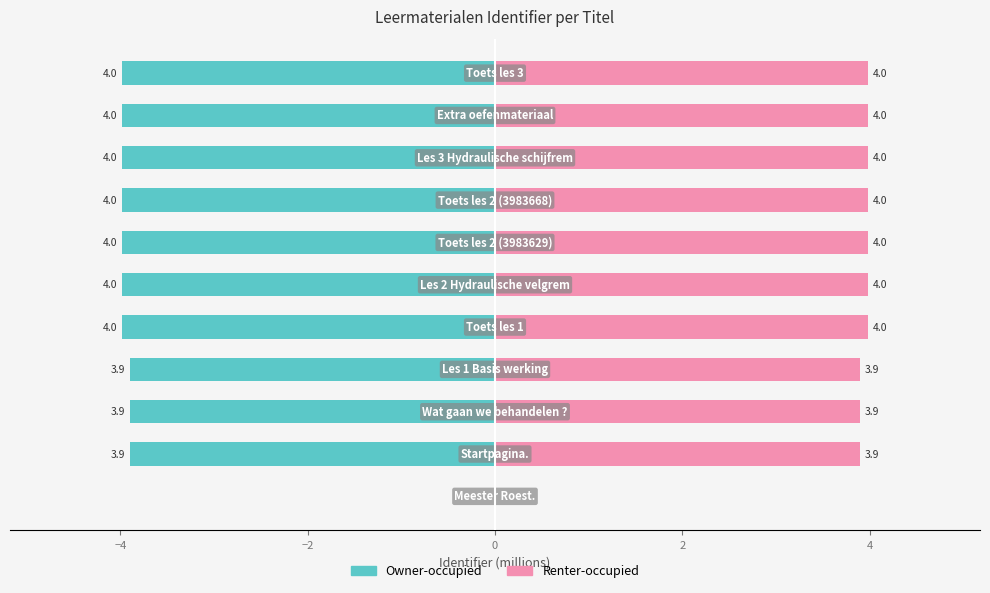

What is the lowest value of the Owner-occupied series?

-4.0